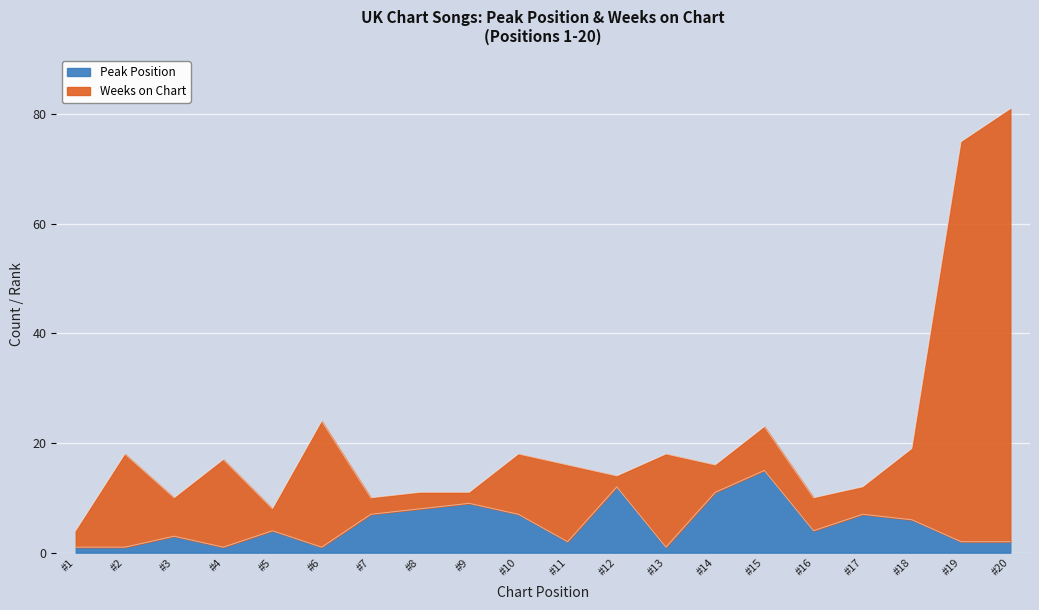

What is the value of the Peak Position point at the 15th from the left?

15